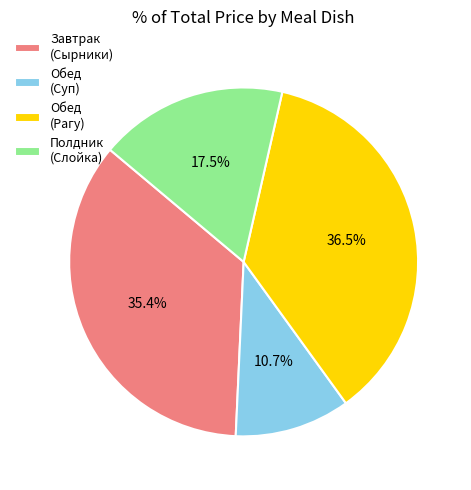

Which slice is the smallest?

Обед (Суп)